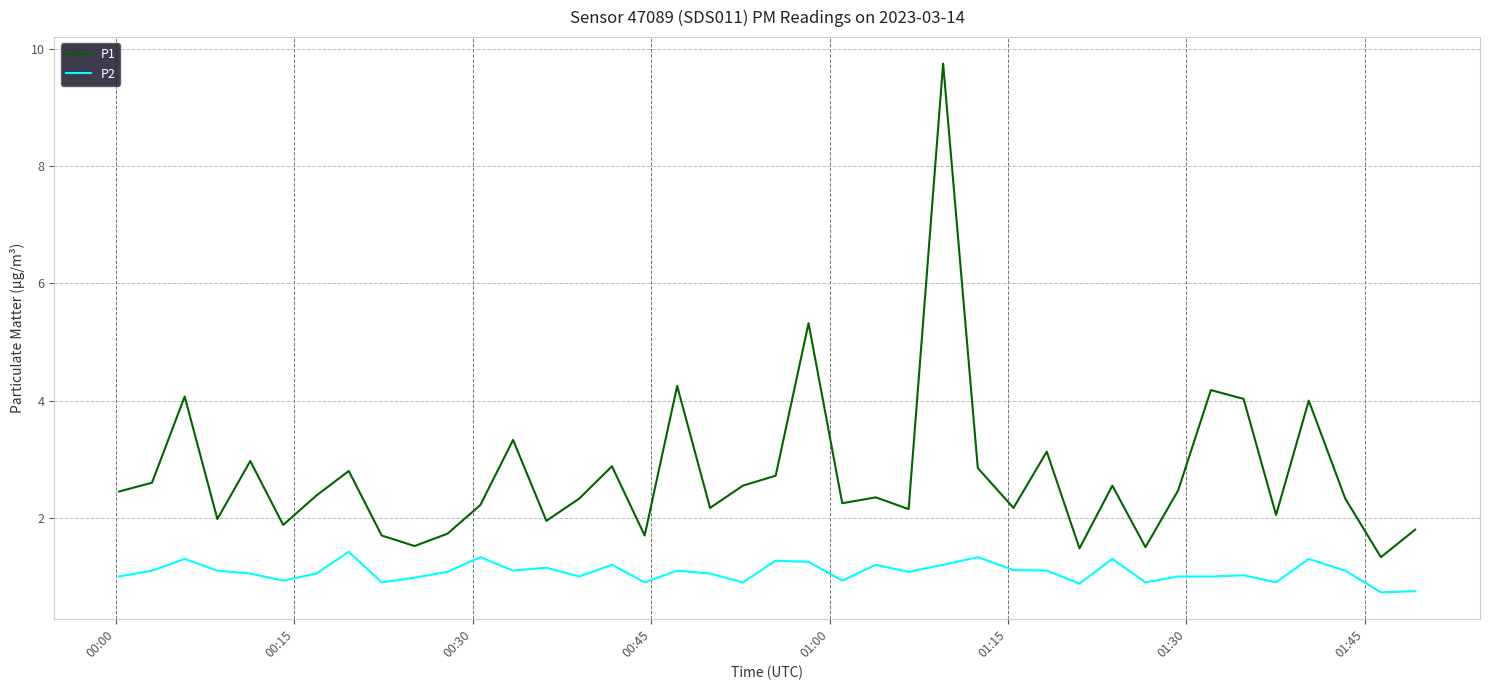

Which series has the largest range (max minus min)?

P1